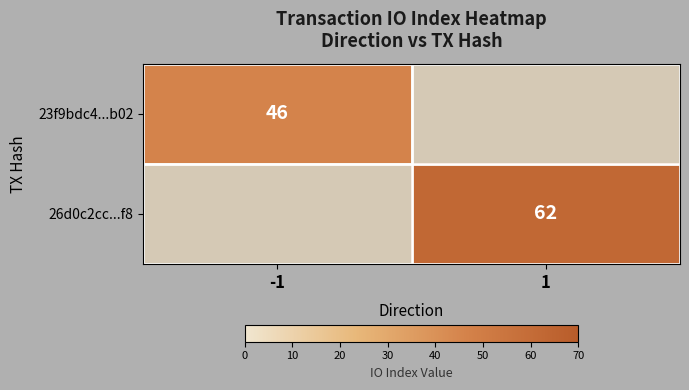

At how many categories does at least one series exceed 52?

1